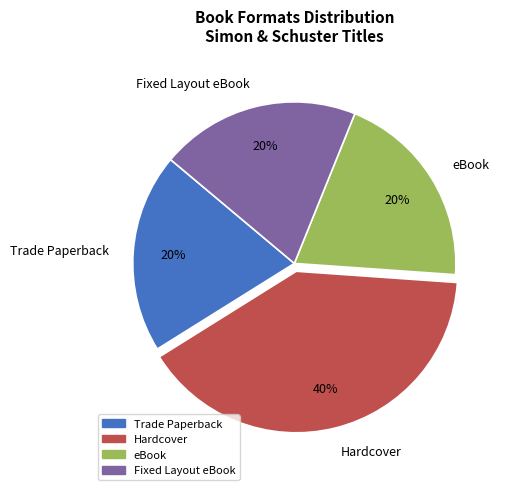

To the nearest percent, what portion does Fixed Layout eBook represent?

20%